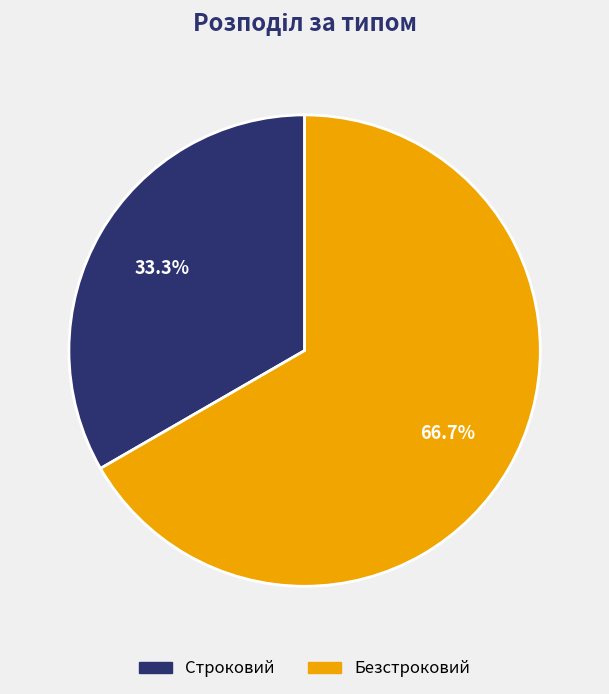

Does Строковий account for over 50% of the chart?

No